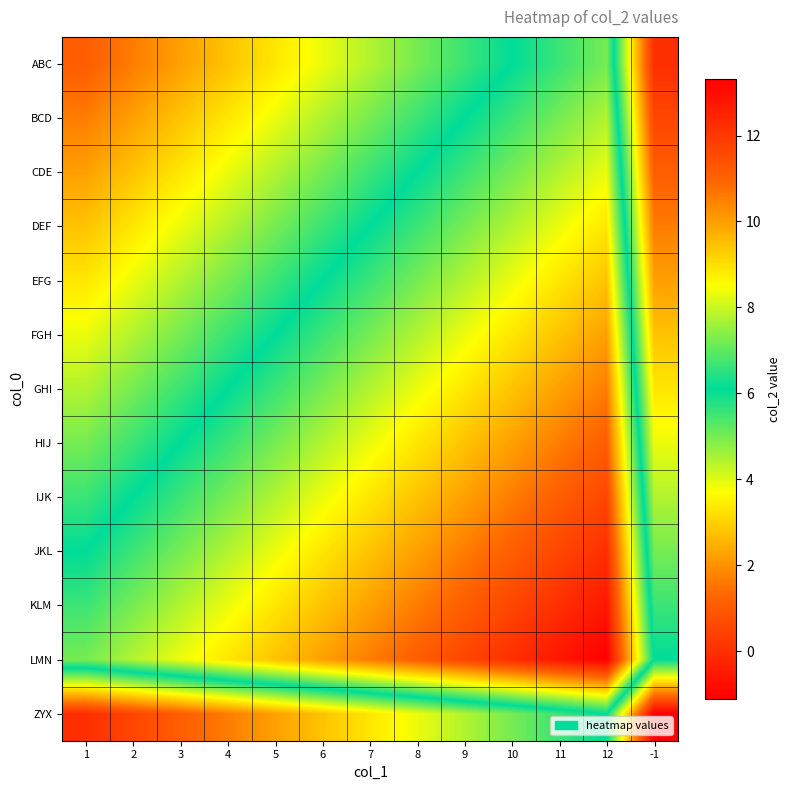

List the series in order of their peak value, lowest first.

ZYX, ABC, BCD, CDE, DEF, EFG, FGH, GHI, HIJ, IJK, JKL, KLM, LMN